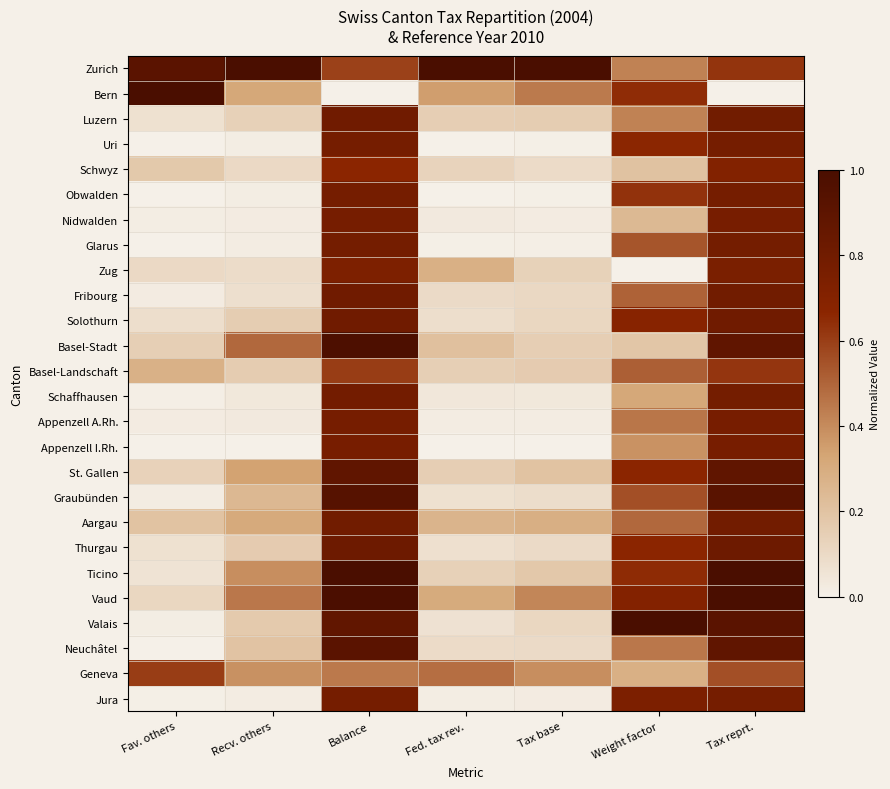

Reading right to left, what are all the values shown in this chart?

Zurich: Tax reprt.=0.6	Weight factor=0.4	Tax base=1.0	Fed. tax rev.=1.0	Balance=0.6	Recv. others=1.0	Fav. others=0.9
Bern: Tax reprt.=0.0	Weight factor=0.6	Tax base=0.4	Fed. tax rev.=0.3	Balance=0.0	Recv. others=0.3	Fav. others=1.0
Luzern: Tax reprt.=0.8	Weight factor=0.4	Tax base=0.2	Fed. tax rev.=0.2	Balance=0.8	Recv. others=0.1	Fav. others=0.1
Uri: Tax reprt.=0.8	Weight factor=0.7	Tax base=0.0	Fed. tax rev.=0.0	Balance=0.8	Recv. others=0.0	Fav. others=0.0
Schwyz: Tax reprt.=0.7	Weight factor=0.2	Tax base=0.1	Fed. tax rev.=0.1	Balance=0.7	Recv. others=0.1	Fav. others=0.2
Obwalden: Tax reprt.=0.8	Weight factor=0.6	Tax base=0.0	Fed. tax rev.=0.0	Balance=0.8	Recv. others=0.0	Fav. others=0.0
Nidwalden: Tax reprt.=0.8	Weight factor=0.2	Tax base=0.0	Fed. tax rev.=0.0	Balance=0.8	Recv. others=0.0	Fav. others=0.0
Glarus: Tax reprt.=0.8	Weight factor=0.5	Tax base=0.0	Fed. tax rev.=0.0	Balance=0.8	Recv. others=0.0	Fav. others=0.0
Zug: Tax reprt.=0.8	Weight factor=0.0	Tax base=0.1	Fed. tax rev.=0.3	Balance=0.7	Recv. others=0.1	Fav. others=0.1
Fribourg: Tax reprt.=0.8	Weight factor=0.5	Tax base=0.1	Fed. tax rev.=0.1	Balance=0.8	Recv. others=0.1	Fav. others=0.0
Solothurn: Tax reprt.=0.8	Weight factor=0.7	Tax base=0.1	Fed. tax rev.=0.1	Balance=0.8	Recv. others=0.2	Fav. others=0.1
Basel-Stadt: Tax reprt.=0.9	Weight factor=0.2	Tax base=0.2	Fed. tax rev.=0.2	Balance=1.0	Recv. others=0.5	Fav. others=0.1
Basel-Landschaft: Tax reprt.=0.6	Weight factor=0.5	Tax base=0.2	Fed. tax rev.=0.1	Balance=0.6	Recv. others=0.2	Fav. others=0.3
Schaffhausen: Tax reprt.=0.8	Weight factor=0.3	Tax base=0.0	Fed. tax rev.=0.0	Balance=0.8	Recv. others=0.0	Fav. others=0.0
Appenzell A.Rh.: Tax reprt.=0.8	Weight factor=0.5	Tax base=0.0	Fed. tax rev.=0.0	Balance=0.8	Recv. others=0.0	Fav. others=0.0
Appenzell I.Rh.: Tax reprt.=0.8	Weight factor=0.4	Tax base=0.0	Fed. tax rev.=0.0	Balance=0.8	Recv. others=0.0	Fav. others=0.0
St. Gallen: Tax reprt.=0.9	Weight factor=0.7	Tax base=0.2	Fed. tax rev.=0.2	Balance=0.9	Recv. others=0.3	Fav. others=0.1
Graubünden: Tax reprt.=0.9	Weight factor=0.6	Tax base=0.1	Fed. tax rev.=0.1	Balance=0.9	Recv. others=0.2	Fav. others=0.0
Aargau: Tax reprt.=0.8	Weight factor=0.5	Tax base=0.3	Fed. tax rev.=0.3	Balance=0.8	Recv. others=0.3	Fav. others=0.2
Thurgau: Tax reprt.=0.8	Weight factor=0.7	Tax base=0.1	Fed. tax rev.=0.1	Balance=0.8	Recv. others=0.2	Fav. others=0.1
Ticino: Tax reprt.=1.0	Weight factor=0.7	Tax base=0.2	Fed. tax rev.=0.1	Balance=1.0	Recv. others=0.4	Fav. others=0.1
Vaud: Tax reprt.=1.0	Weight factor=0.7	Tax base=0.4	Fed. tax rev.=0.3	Balance=1.0	Recv. others=0.5	Fav. others=0.1
Valais: Tax reprt.=0.9	Weight factor=1.0	Tax base=0.1	Fed. tax rev.=0.1	Balance=0.9	Recv. others=0.2	Fav. others=0.0
Neuchâtel: Tax reprt.=0.9	Weight factor=0.5	Tax base=0.1	Fed. tax rev.=0.1	Balance=0.9	Recv. others=0.2	Fav. others=0.0
Geneva: Tax reprt.=0.6	Weight factor=0.3	Tax base=0.4	Fed. tax rev.=0.5	Balance=0.4	Recv. others=0.4	Fav. others=0.6
Jura: Tax reprt.=0.8	Weight factor=0.7	Tax base=0.0	Fed. tax rev.=0.0	Balance=0.8	Recv. others=0.0	Fav. others=0.0